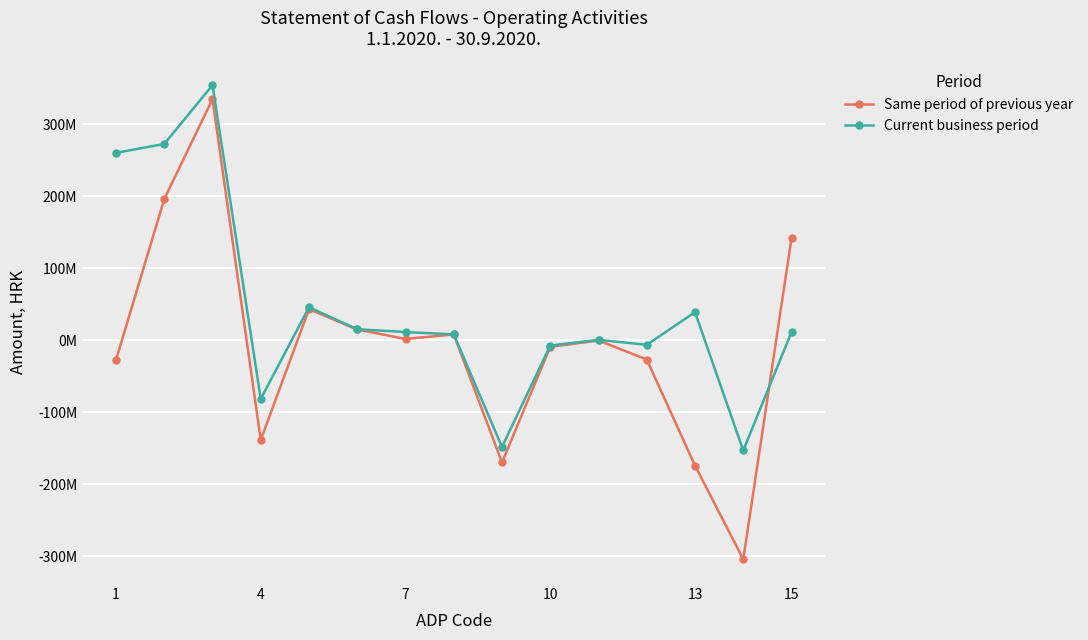

Is this an area chart (filled region under the line)?

No